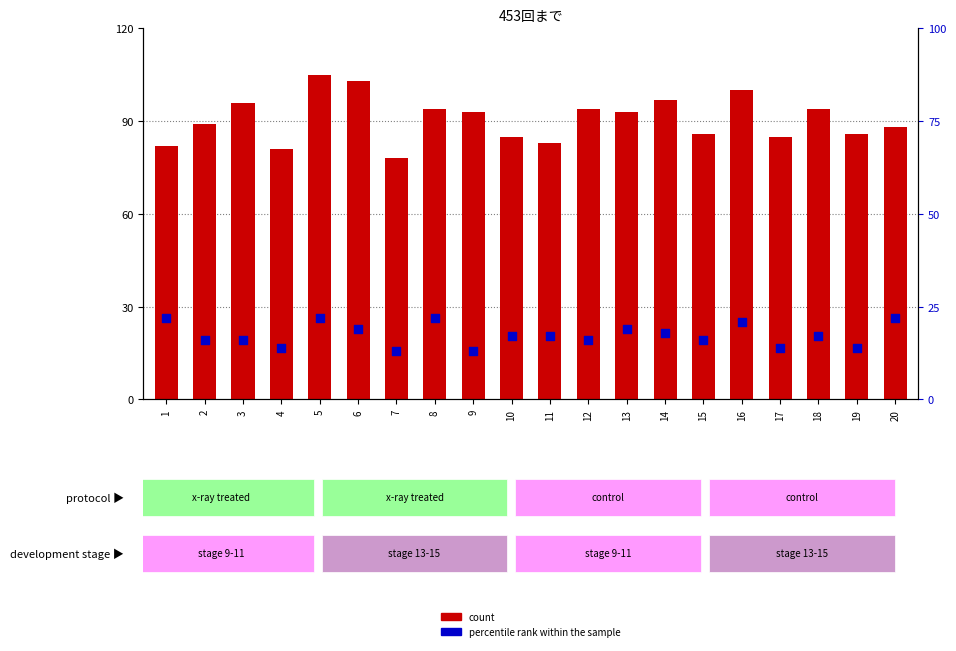

Which series has the largest total across all categories?

count